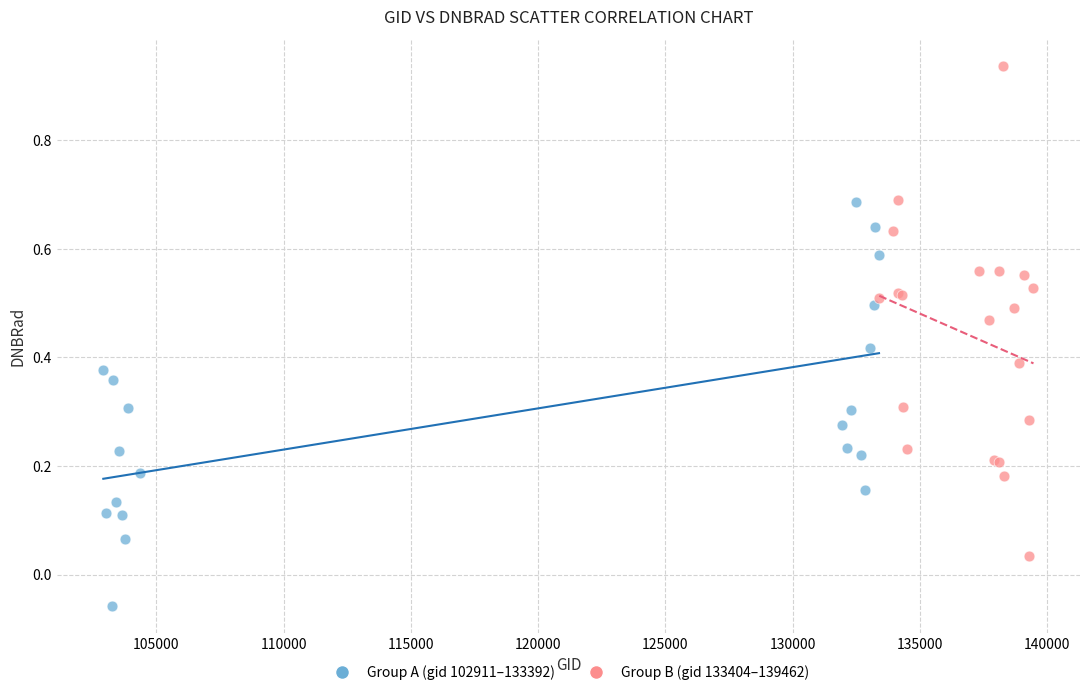

Which series has the widest spread of Y values?

Group B (gid 133404–139462)